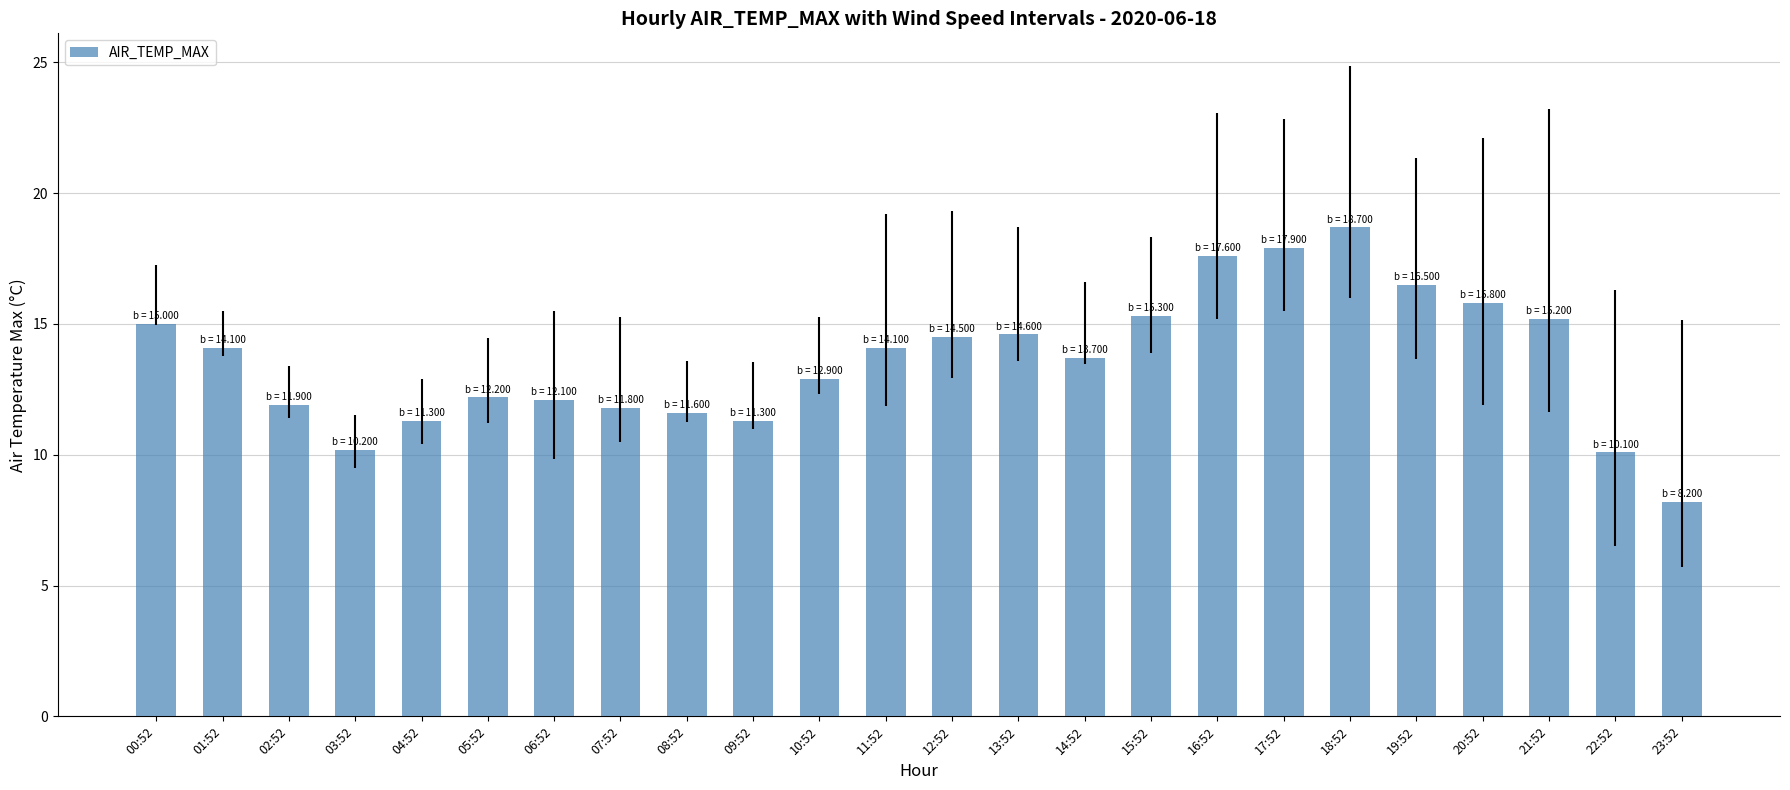

How many series are shown in this chart?

1